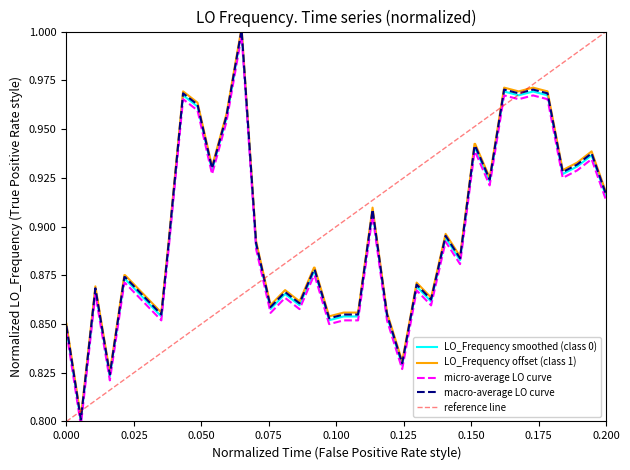

True or false: LO_Frequency offset (class 1) and LO_Frequency smoothed (class 0) intersect in this chart.

False